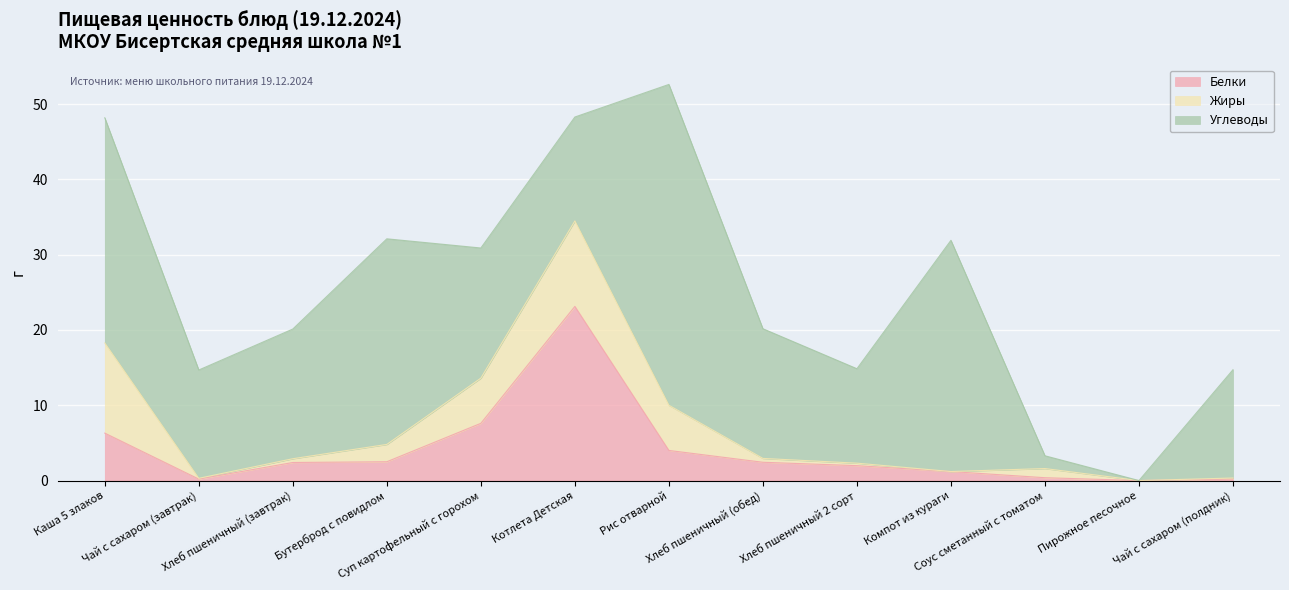

What is the value of the Белки point at the 9th from the left?

2.0